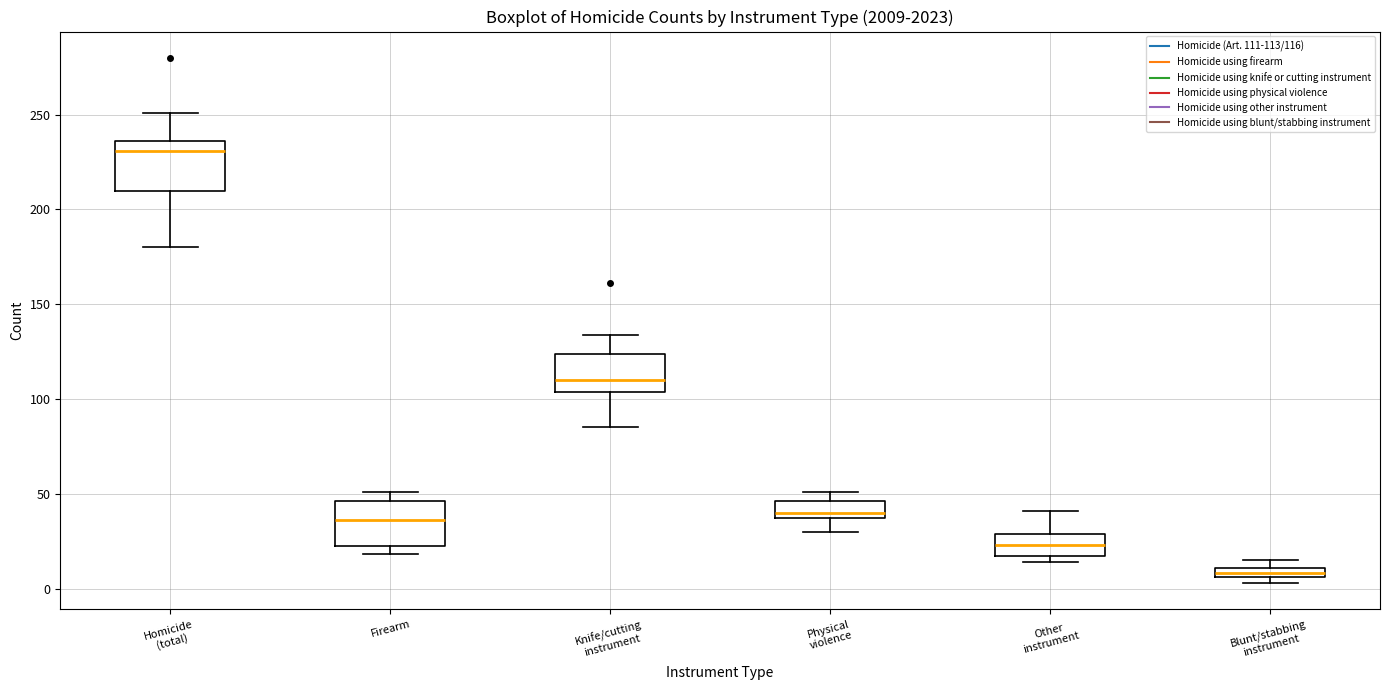

Where does the upper whisker of the box for Homicide (total) end on the y-axis? The values are not printed on the chart, so give them approximately, as read against the axis.

250